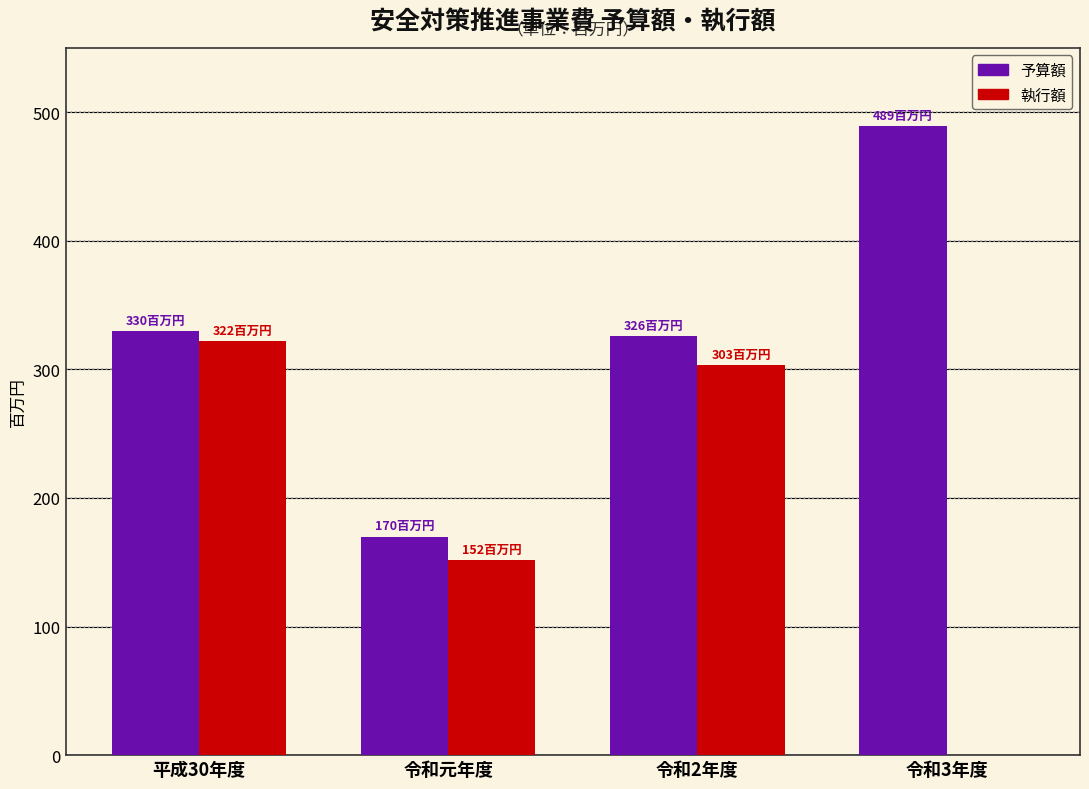

Reading right to left, transcribe all the data shown in this chart.

予算額: 令和3年度=489	令和2年度=326	令和元年度=170	平成30年度=330
執行額: 令和3年度=0	令和2年度=303	令和元年度=152	平成30年度=322